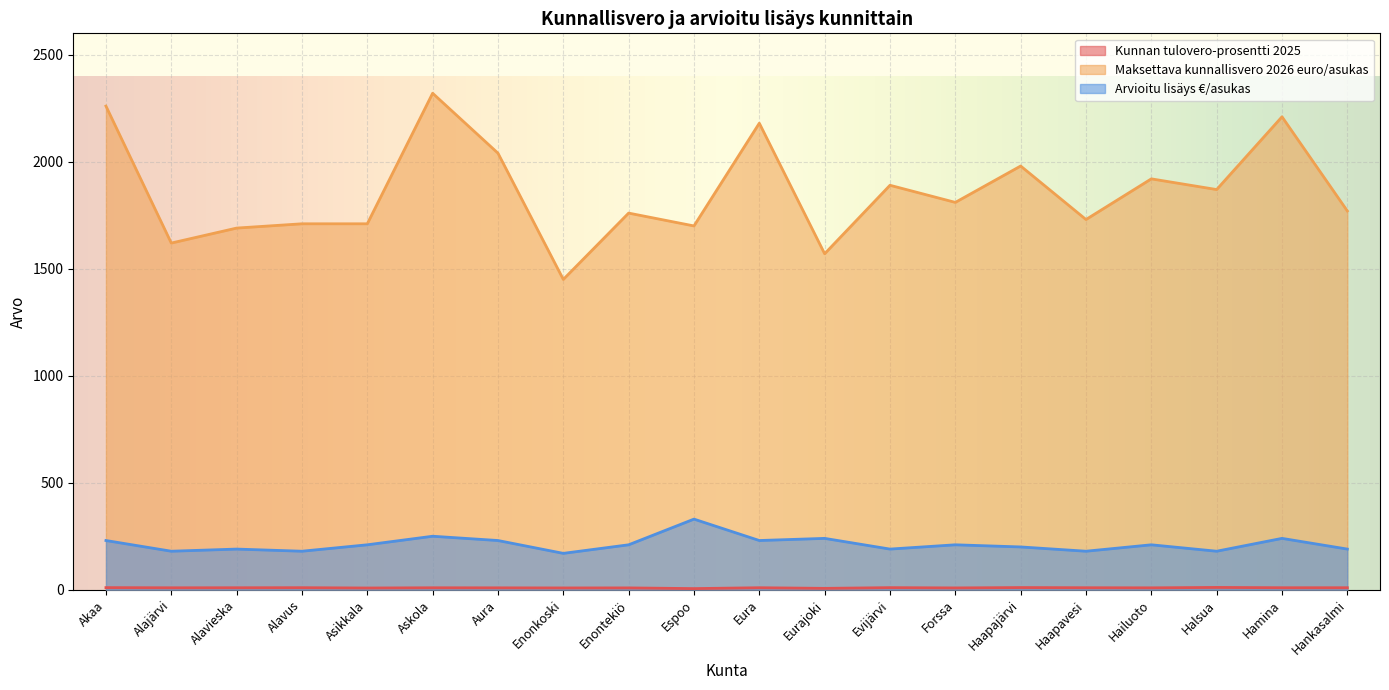

Is it true that Arvioitu lisäys €/asukas equals 142.9 at Eurajoki?

False